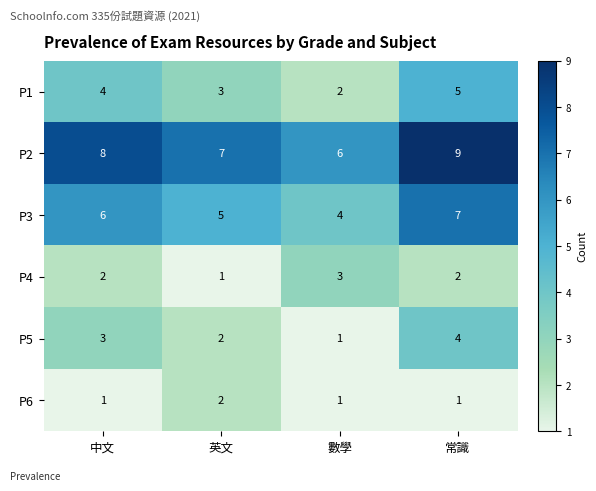

What is the greatest value displayed?

9